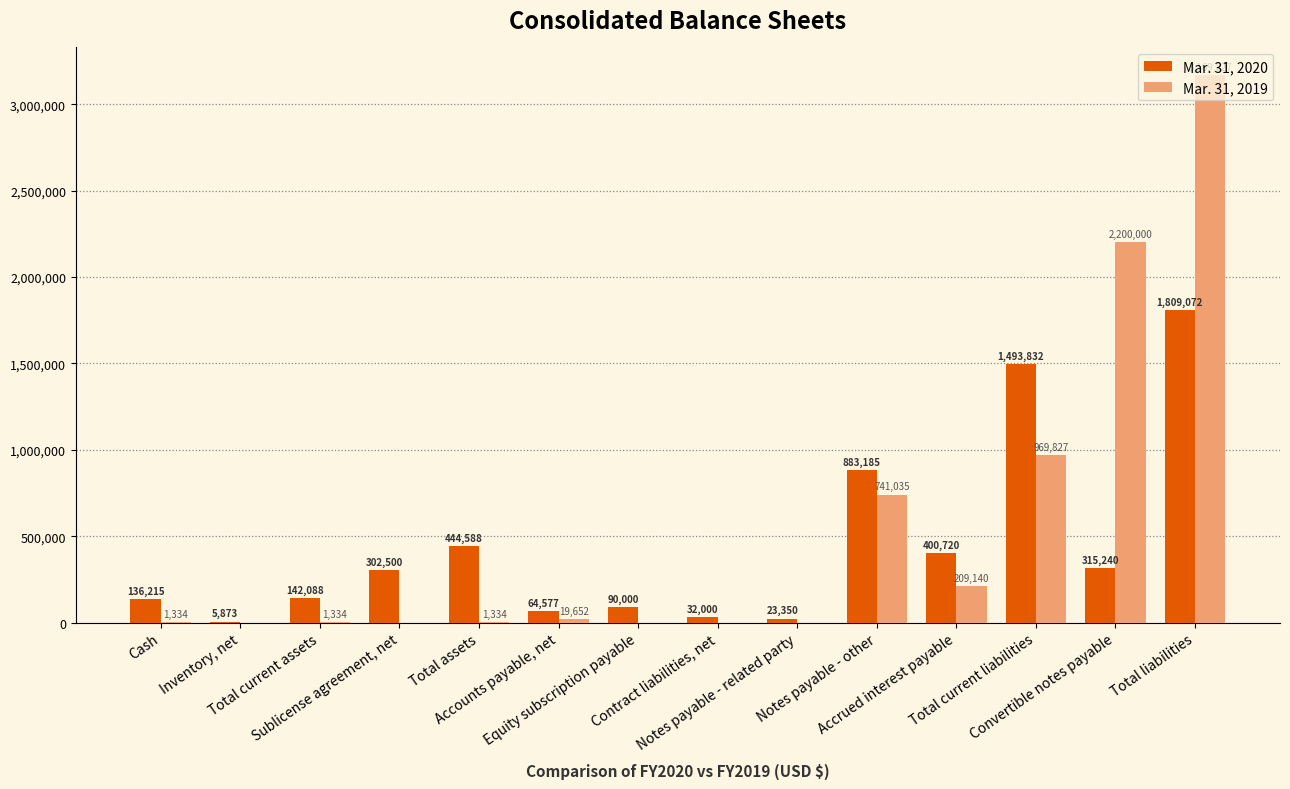

What is the highest value of the Mar. 31, 2019 series?

3169827